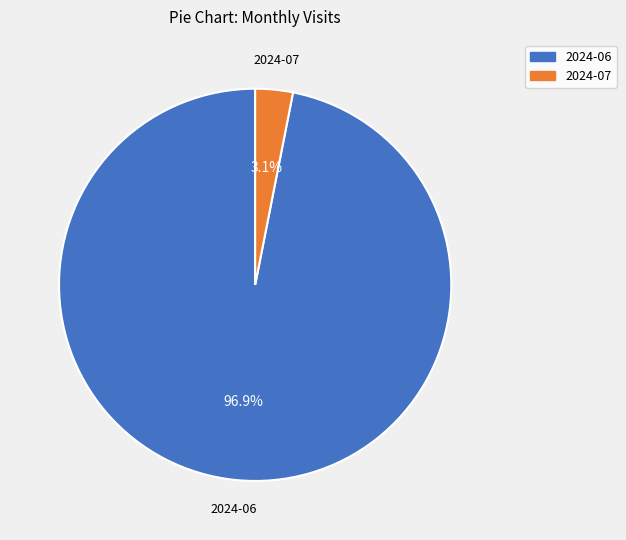

Combined, what portion of the pie is 2024-07 and 2024-06?

100.0%